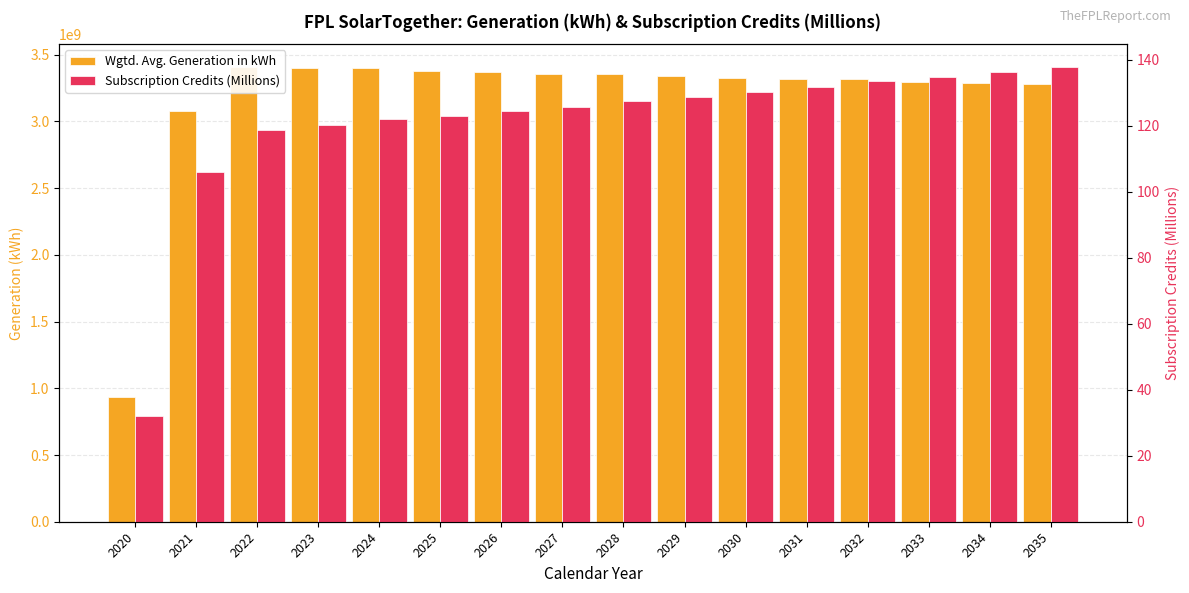

What is the value of the Wgtd. Avg. Generation in kWh bar at the 4th from the left?

3398466080.6